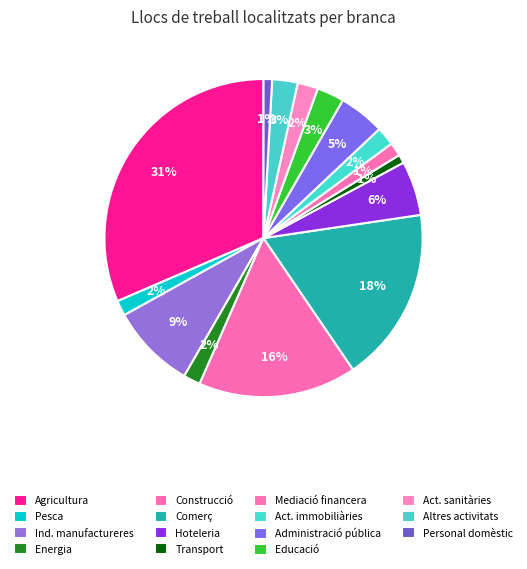

Which slice is the smallest?

Transport, emmagatzematge i comunicacions